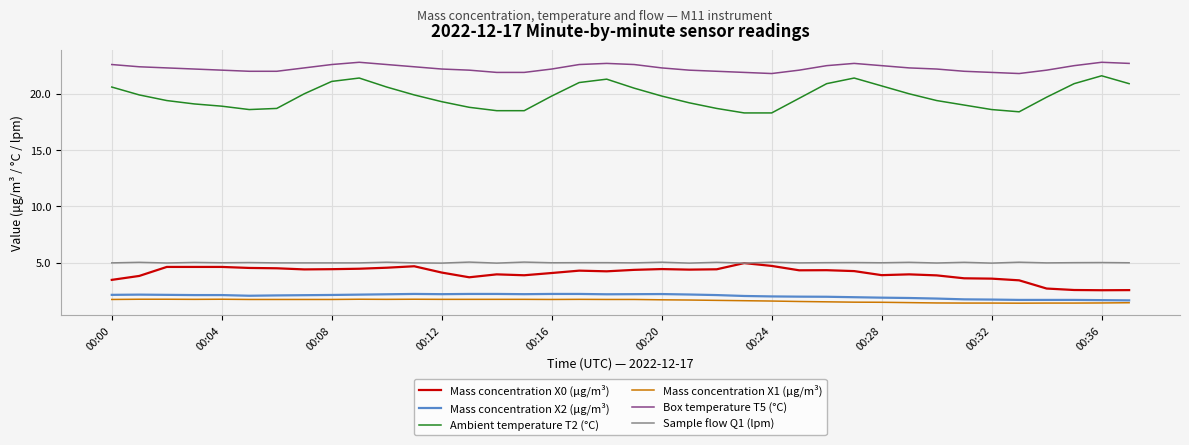

What is the highest value of the Mass concentration X1 (μg/m³) series?

1.8